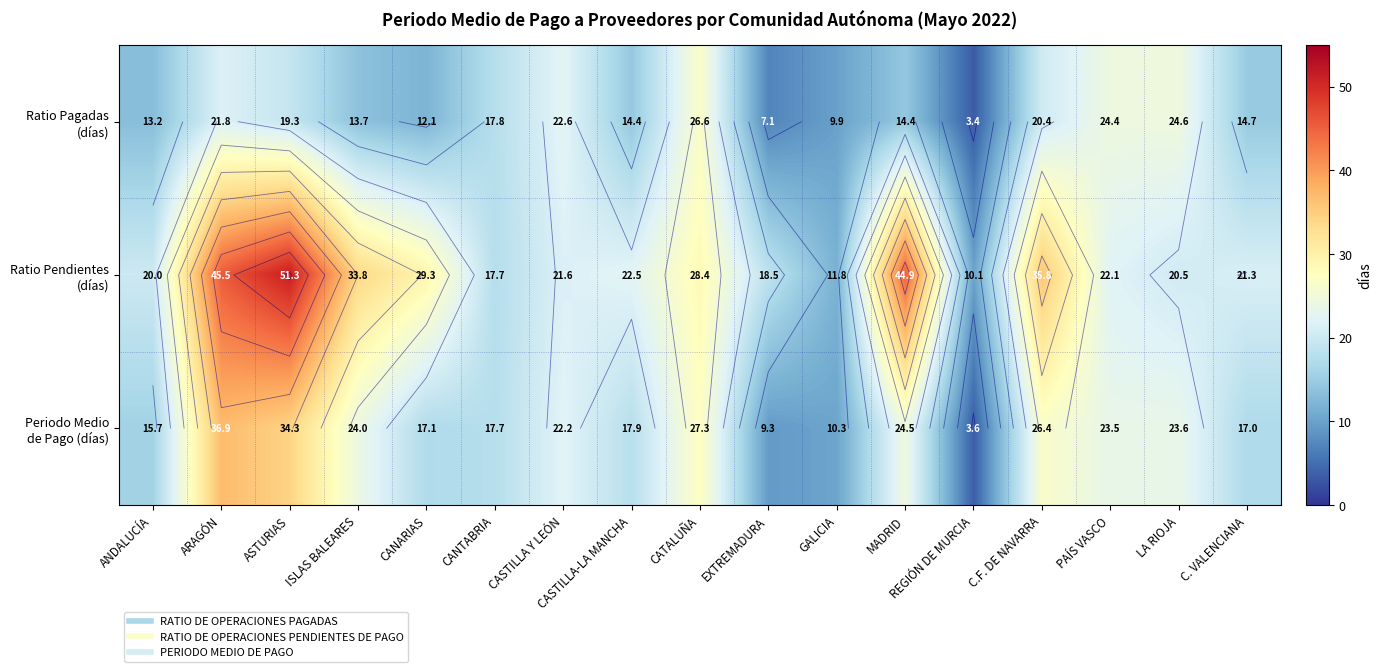

What is the approximate value of Ratio Pendientes (días) at C. VALENCIANA?

21.3